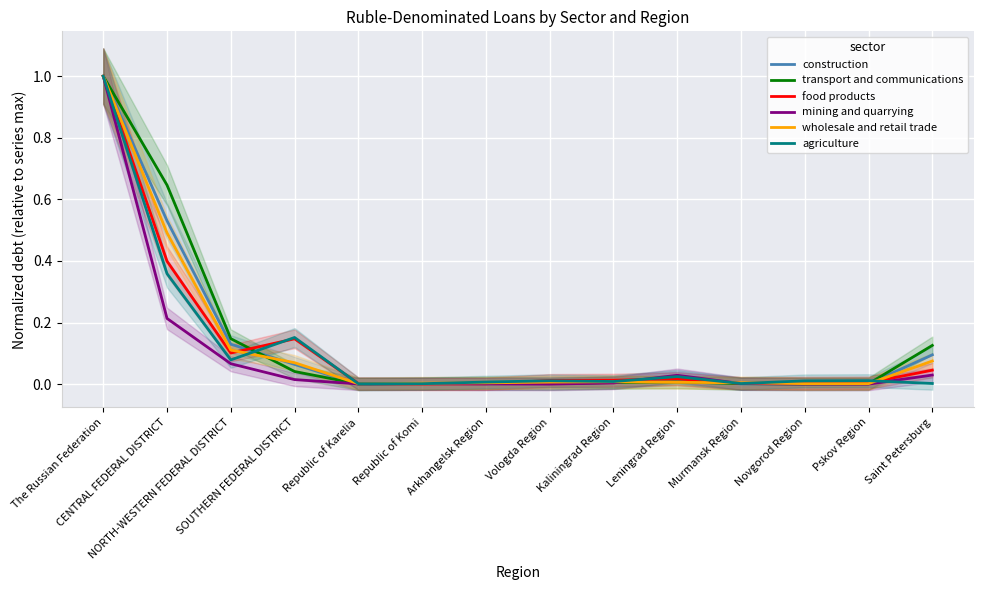

The value of construction at The Russian Federation is 1.3. True or false?

False